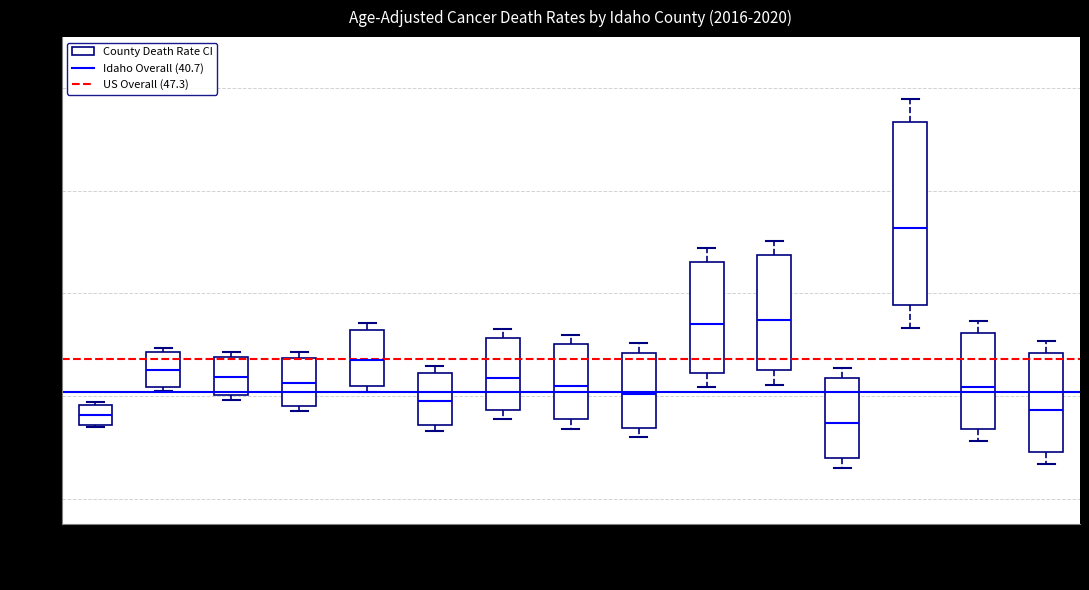

Comparing the boxes themselves (not the whiskers), which one is the tallest?

Shoshone